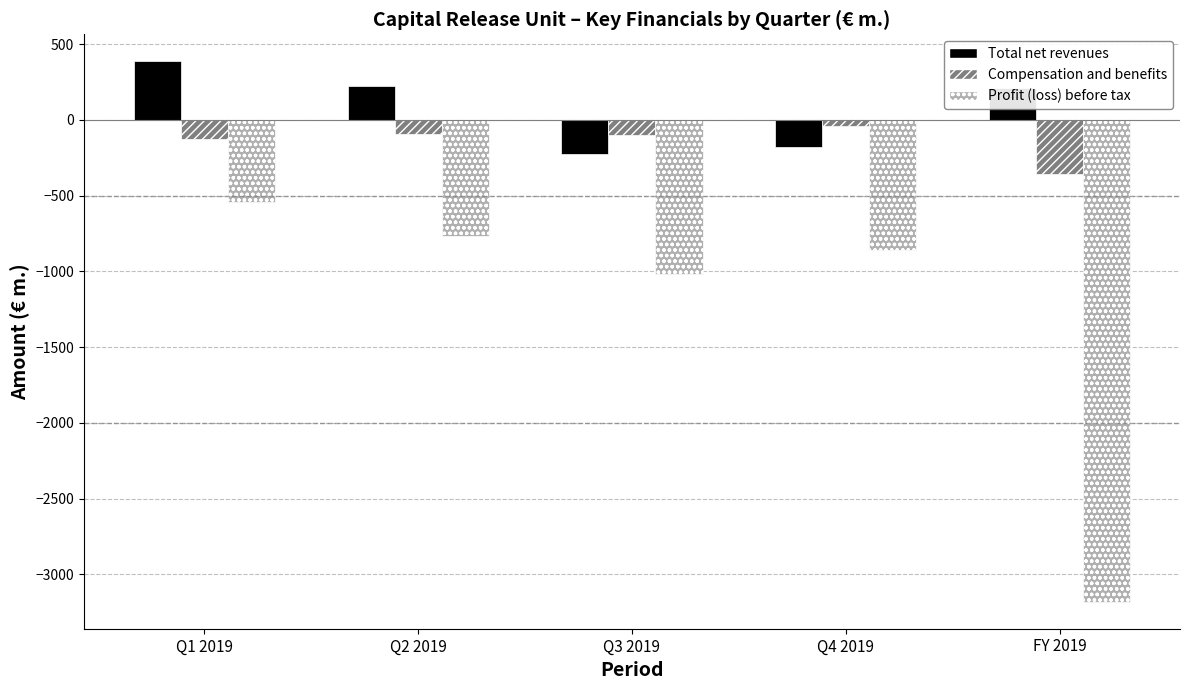

At how many categories does at least one series exceed 14?

3